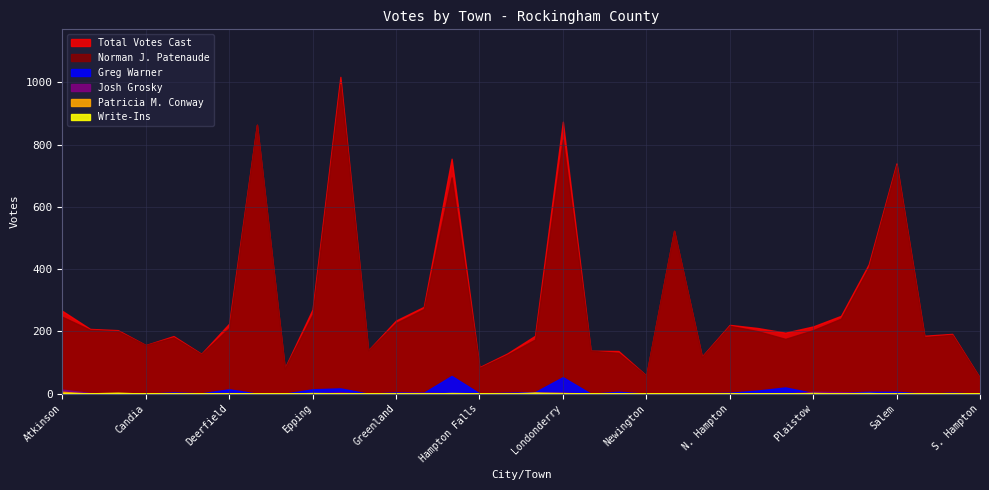

In Write-Ins, how many points are lower than both neighbors (excluding endpoints)?

6